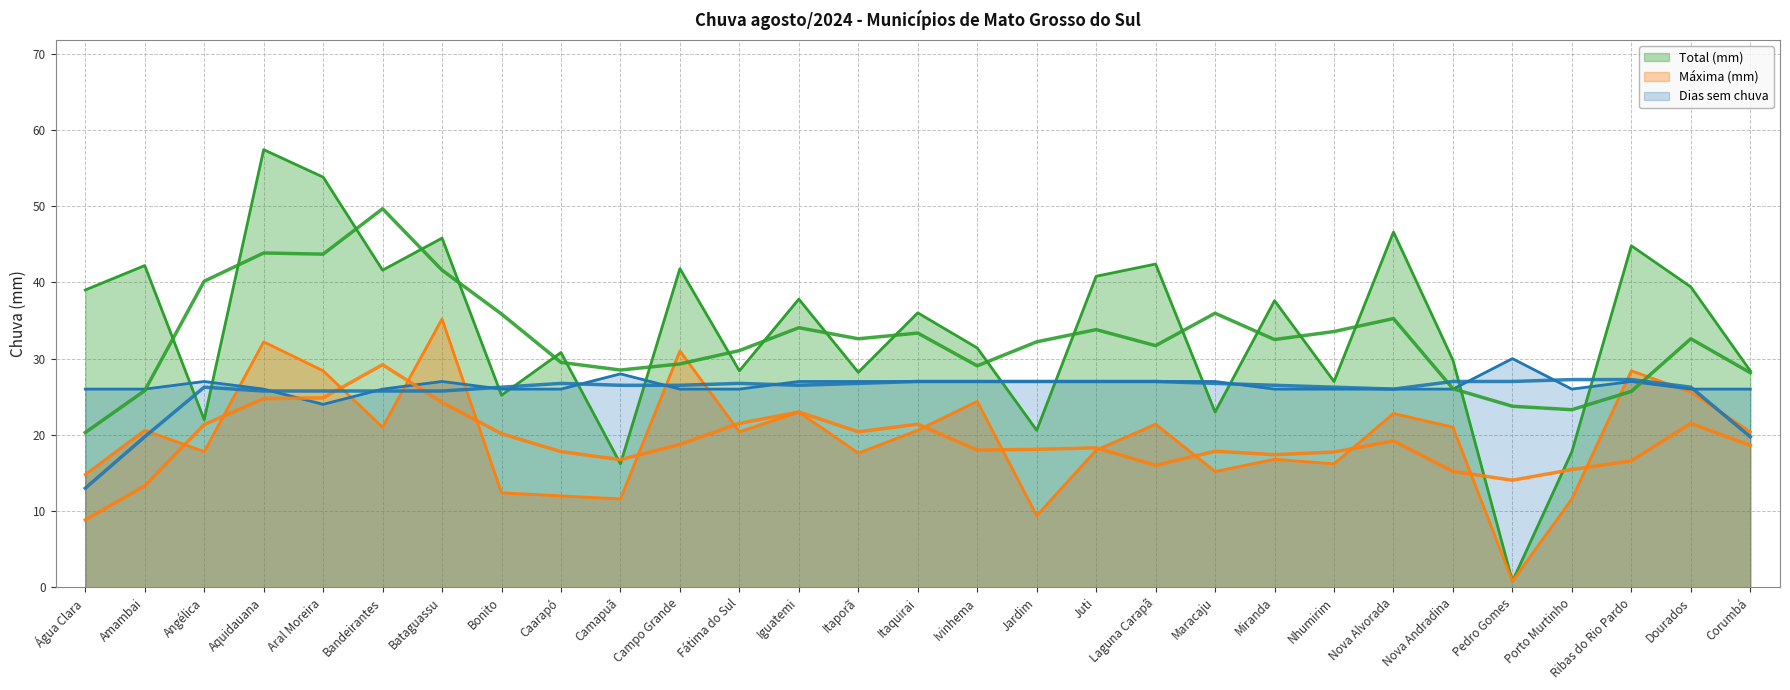

True or false: Máxima (mm) and Total (mm) intersect in this chart.

False